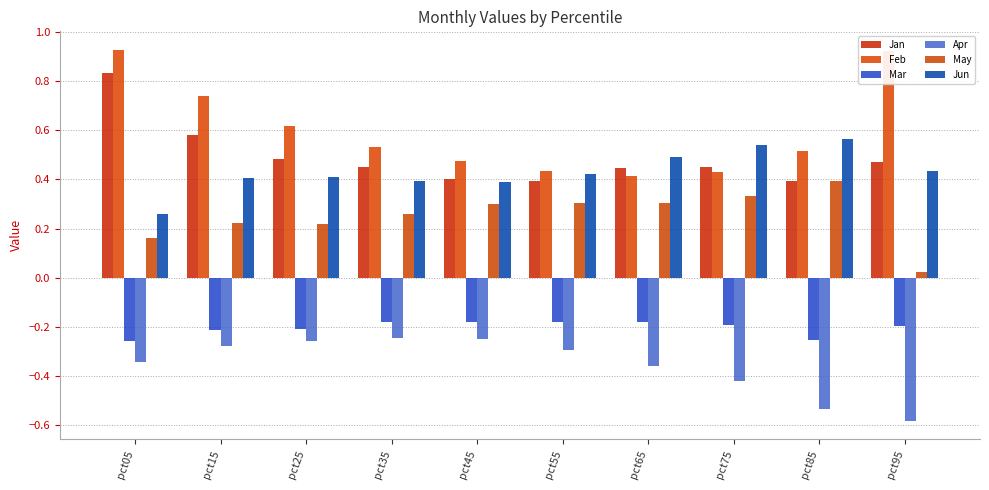

What is the sum of all Jun values?

4.3